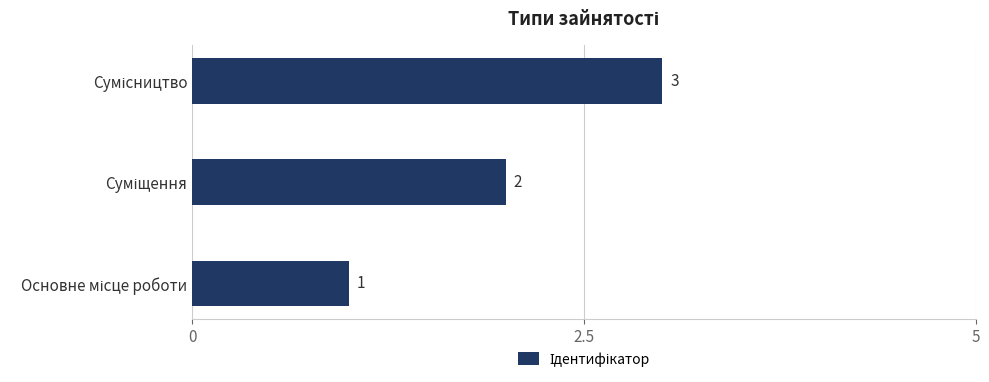

How many values are between 1 and 3?

3